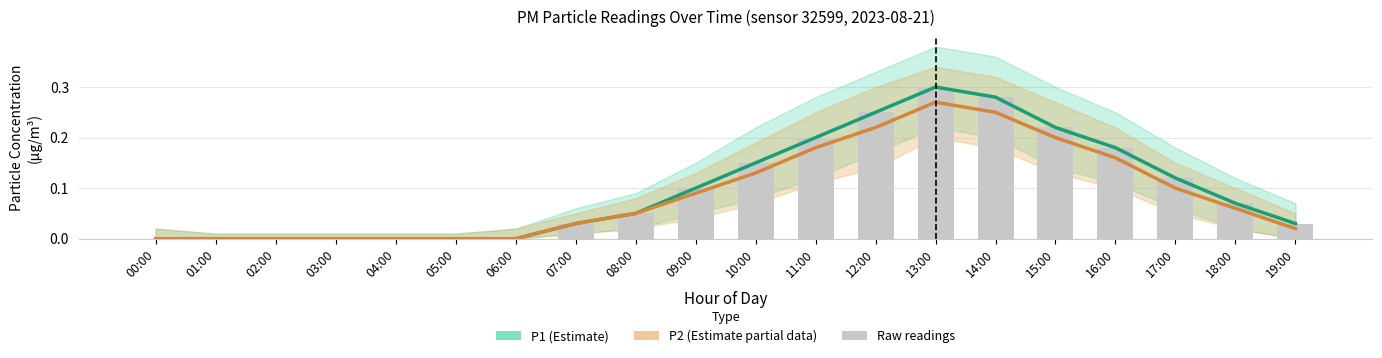

At 13:00, list the series in order from smallest to largest.

P2, P1, bars